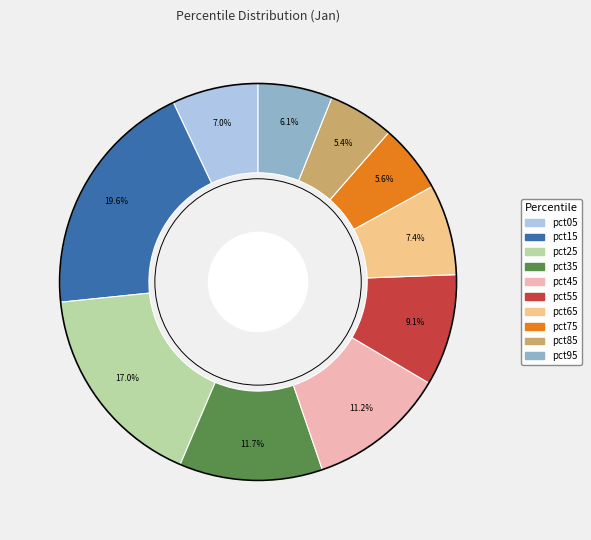

Is there any slice that represents more than half of the pie?

No